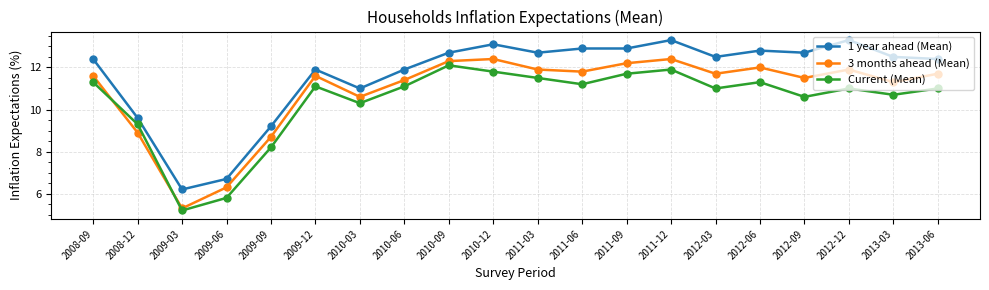

How many interior local peaks does the Current (Mean) series have?

5